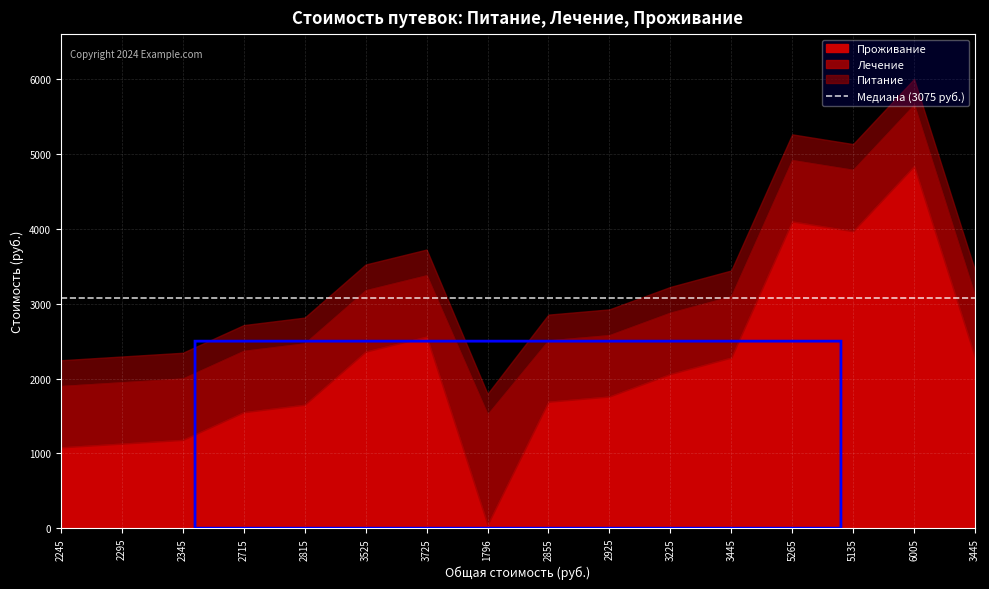

True or false: Лечение and Питание intersect in this chart.

False